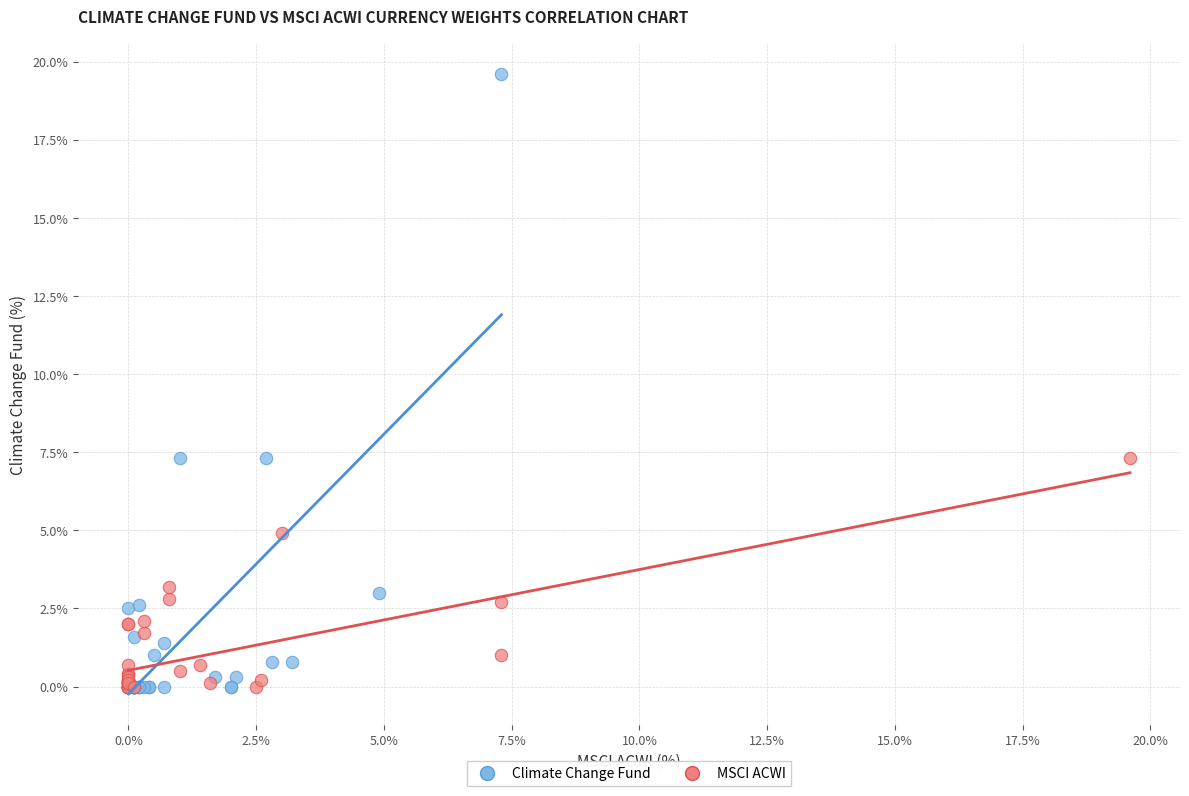

Which series has the largest Y range (max minus min)?

Climate Change Fund